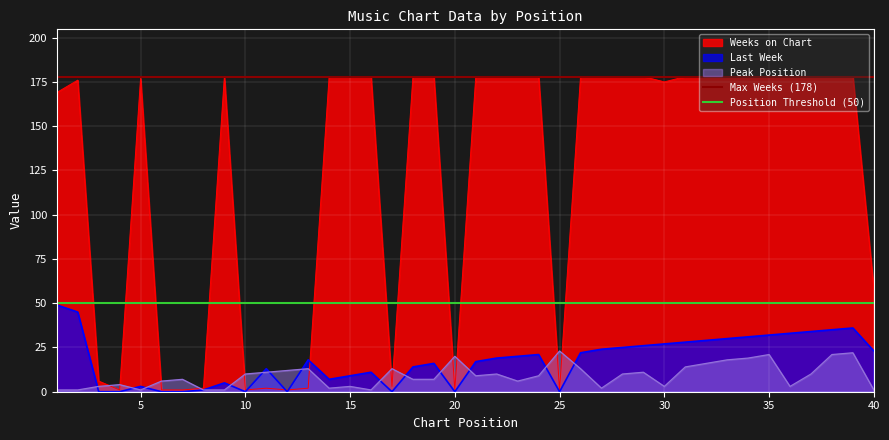

True or false: Last Week has a value of 0 at 20.

True